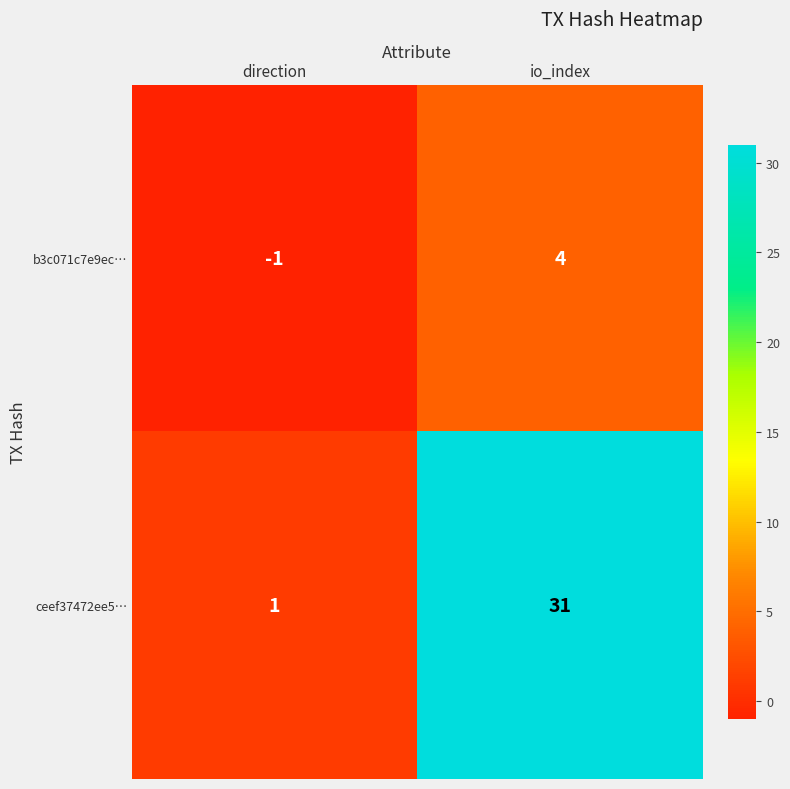

List the series in order of their peak value, highest first.

ceef37472ee5…, b3c071c7e9ec…